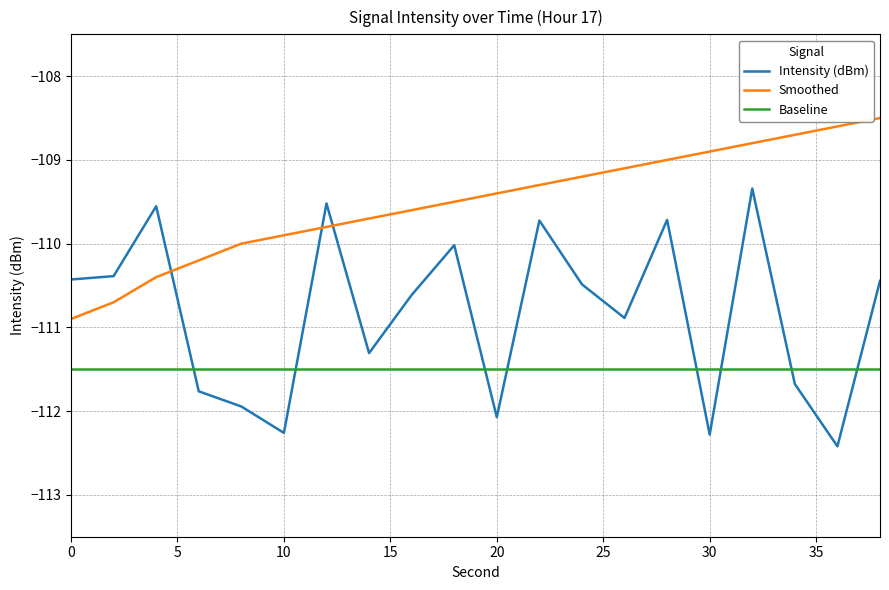

Which series has the largest total across all categories?

Smoothed